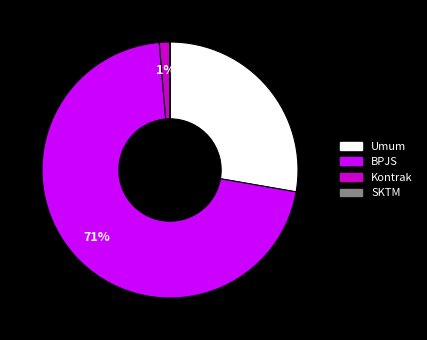

To the nearest percent, what is the average slice percentage?

25%